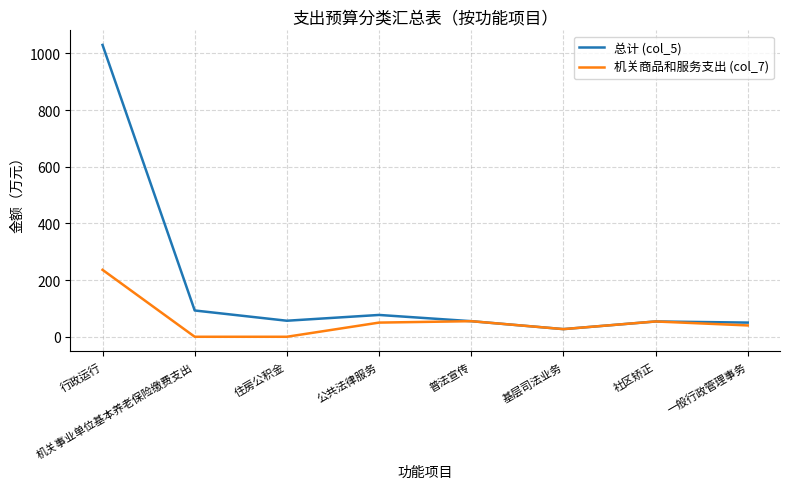

In 机关商品和服务支出 (col_7), how many points are higher than both neighbors (excluding endpoints)?

2